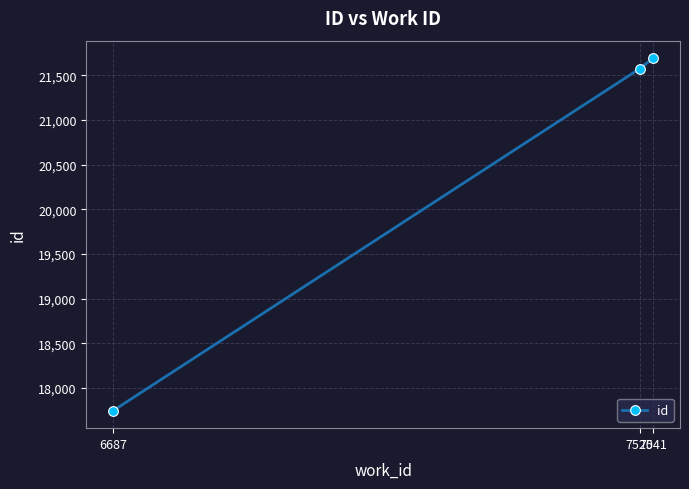

Reading left to right, list all the values displayed in this chart.

6687=17749	7520=21575	7541=21691